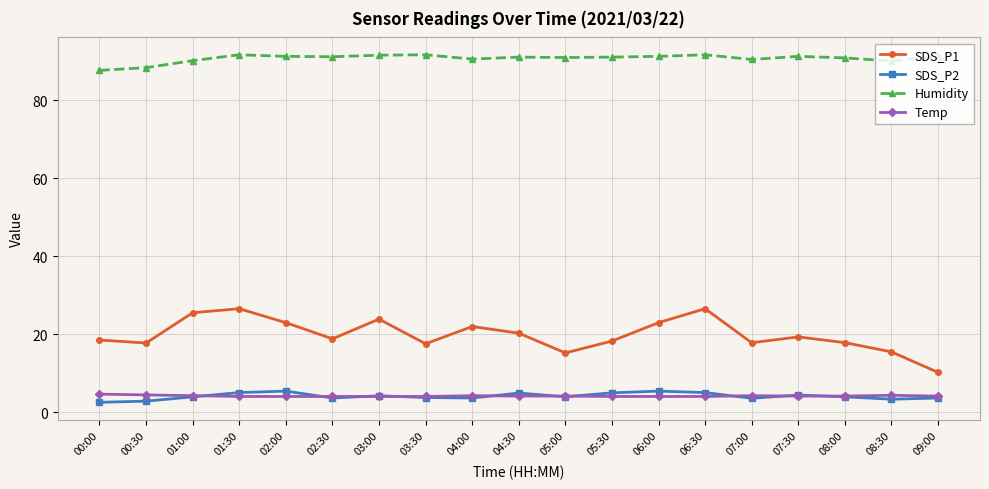

What is the value of the SDS_P1 point at the 12th from the left?

18.2